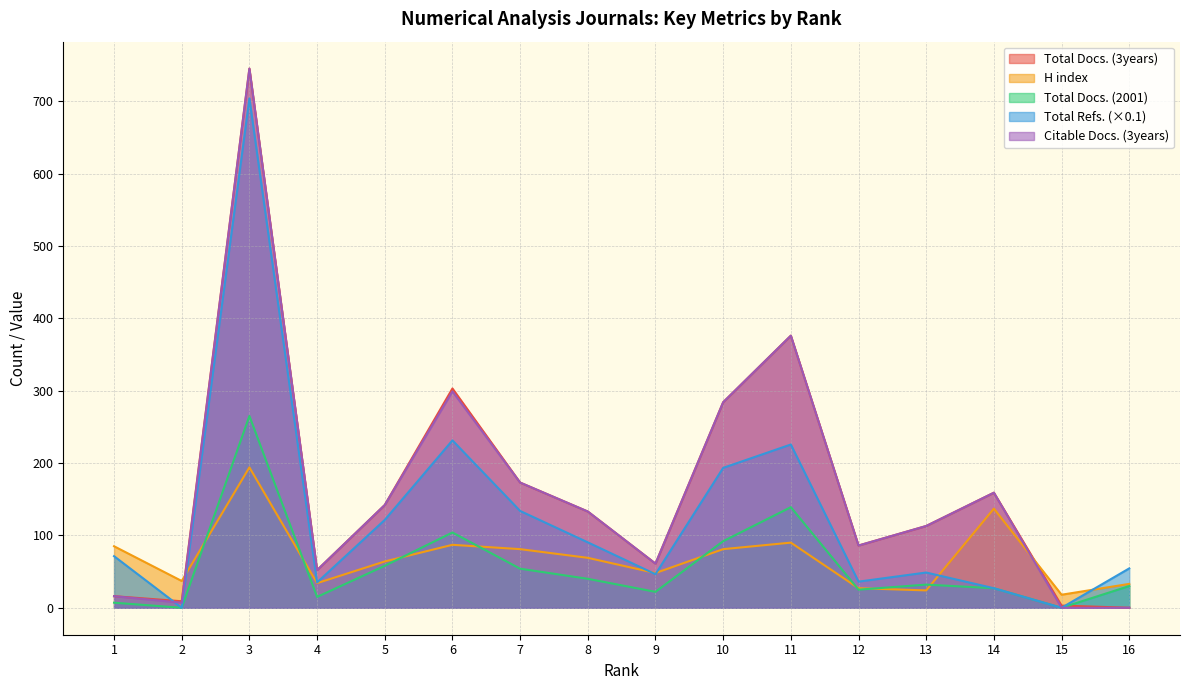

In H index, how many points are higher than both neighbors (excluding endpoints)?

4